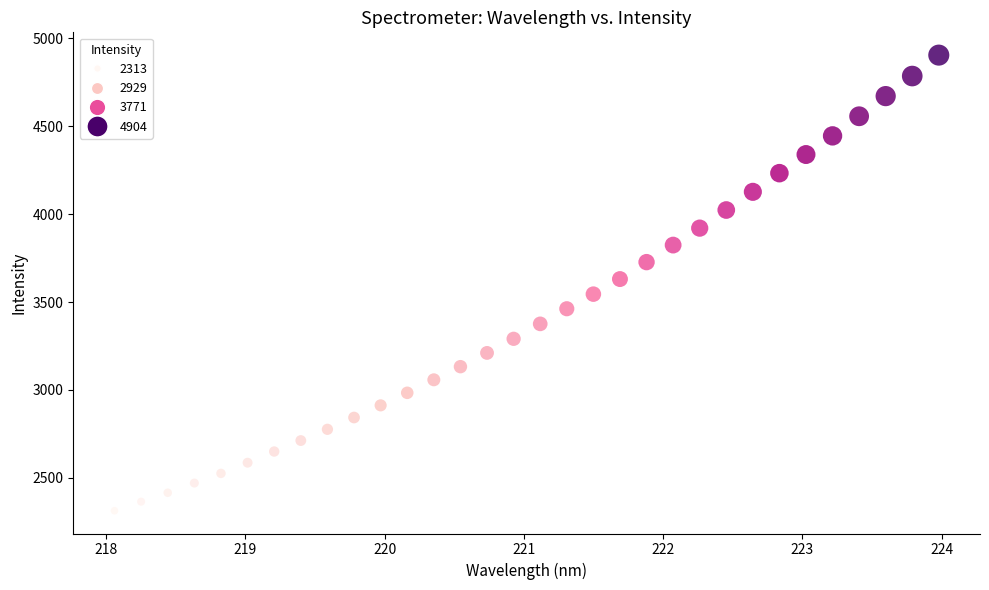

What is the range of Y values (max minus min)?

2590.3